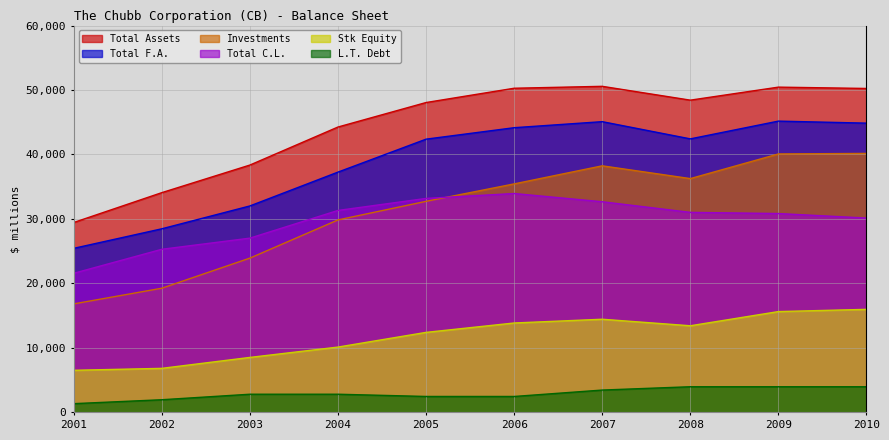

At which category does Total Assets reach its first local peak?

2007